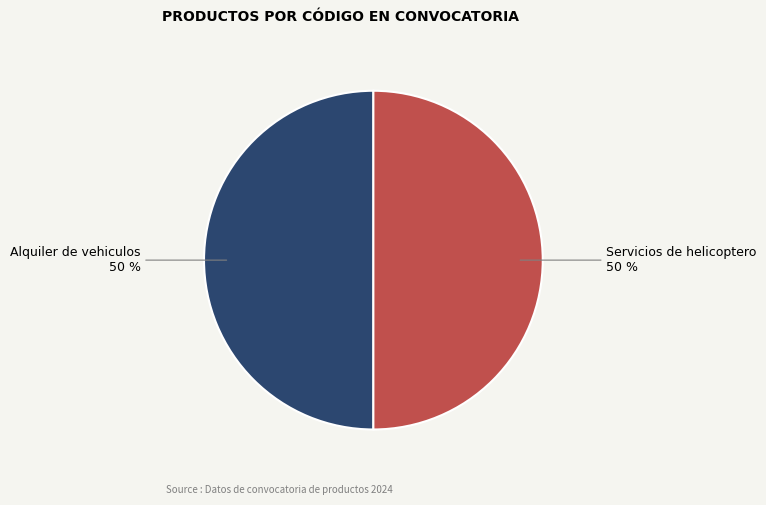

Approximately how many times larger is the value at Servicios de helicoptero compared to Alquiler de vehiculos?

1.0